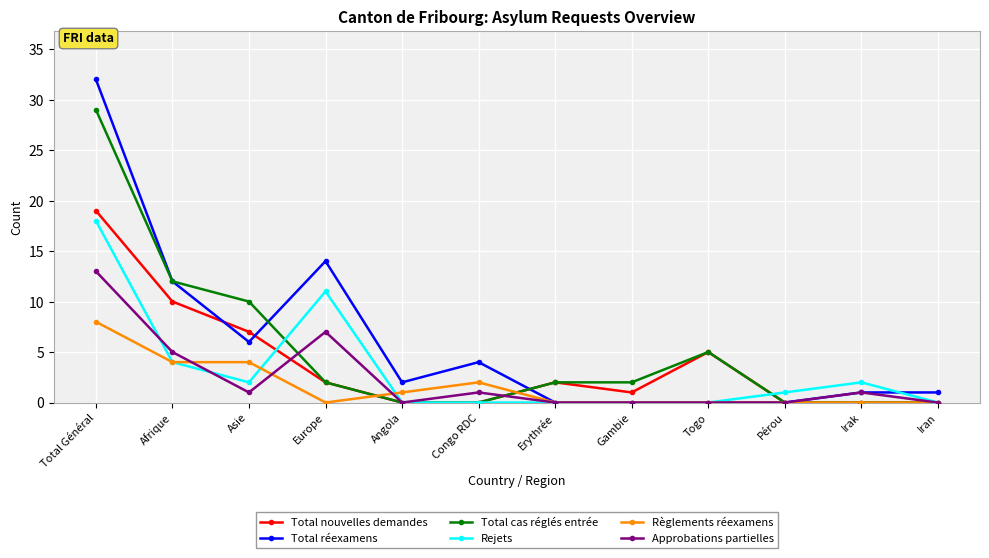

What is the total value across all series at Erythrée?

4